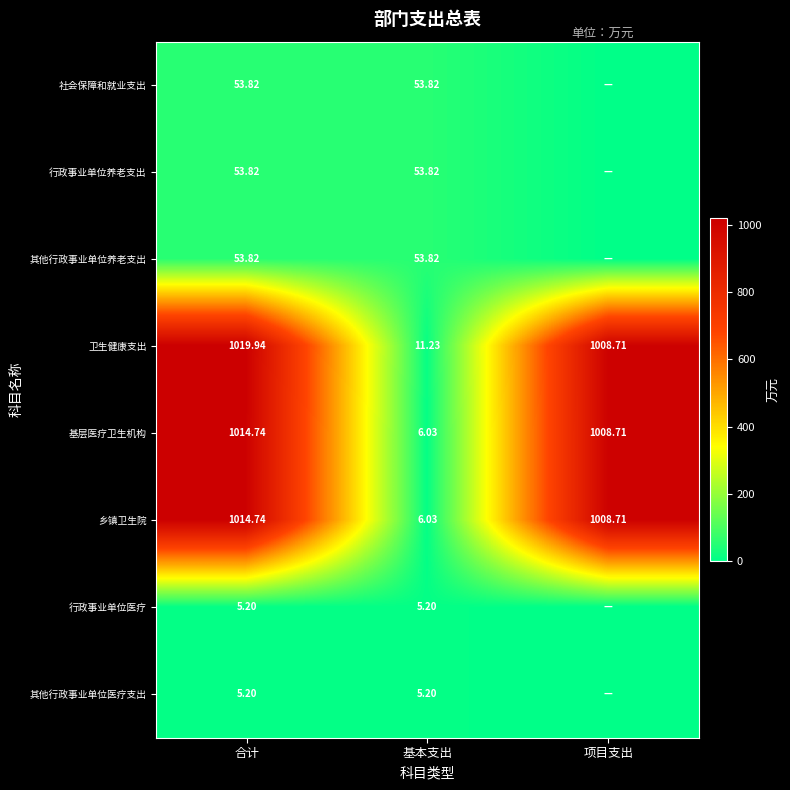

Which category has the lowest value in the 基层医疗卫生机构 series?

基本支出